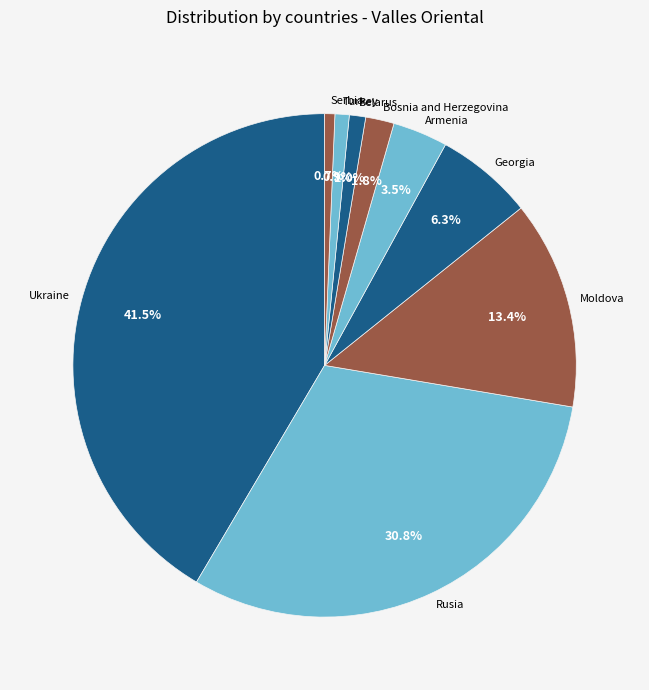

How many slices are in this pie chart?

9